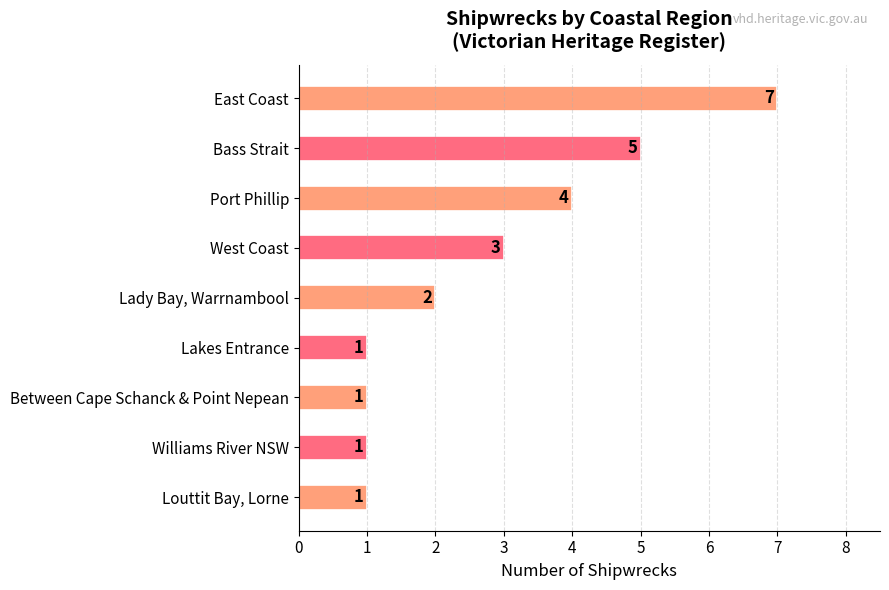

Between East Coast and Port Phillip, which is larger?

East Coast